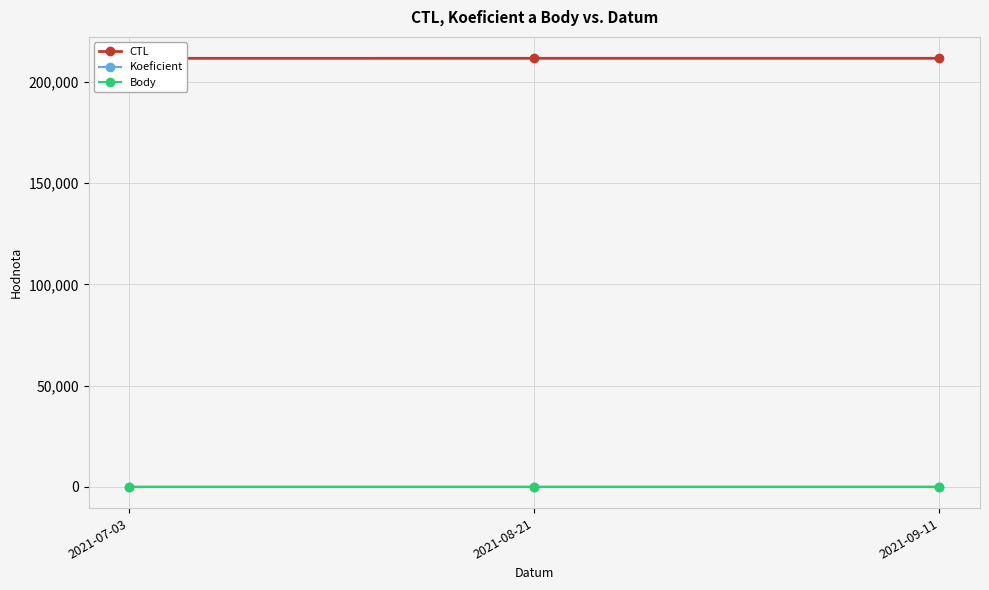

Where does the CTL series first go above 211714?

2021-09-11